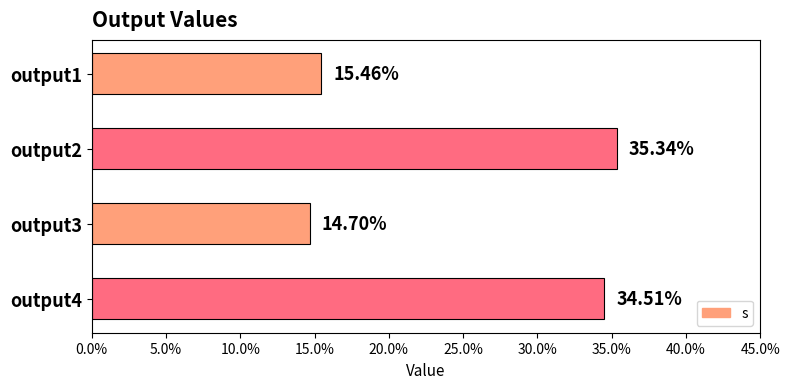

Are the bars horizontal?

Yes